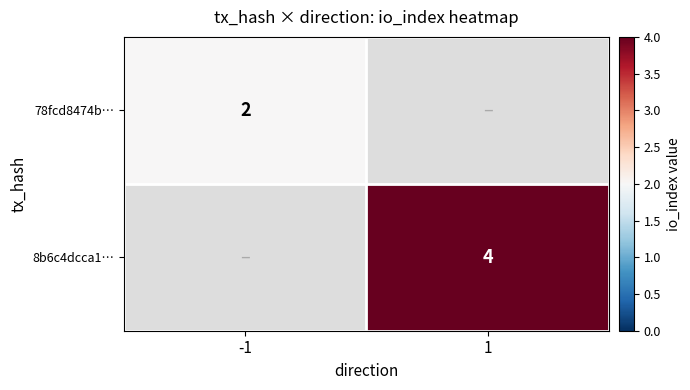

Is it true that 78fcd8474b… equals 3 at -1?

False